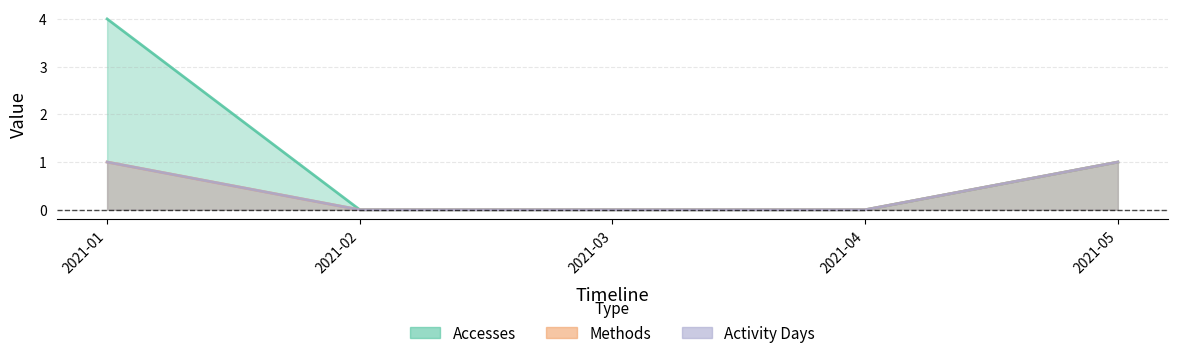

Where is Dataset nearest to the value 0?

2021-02